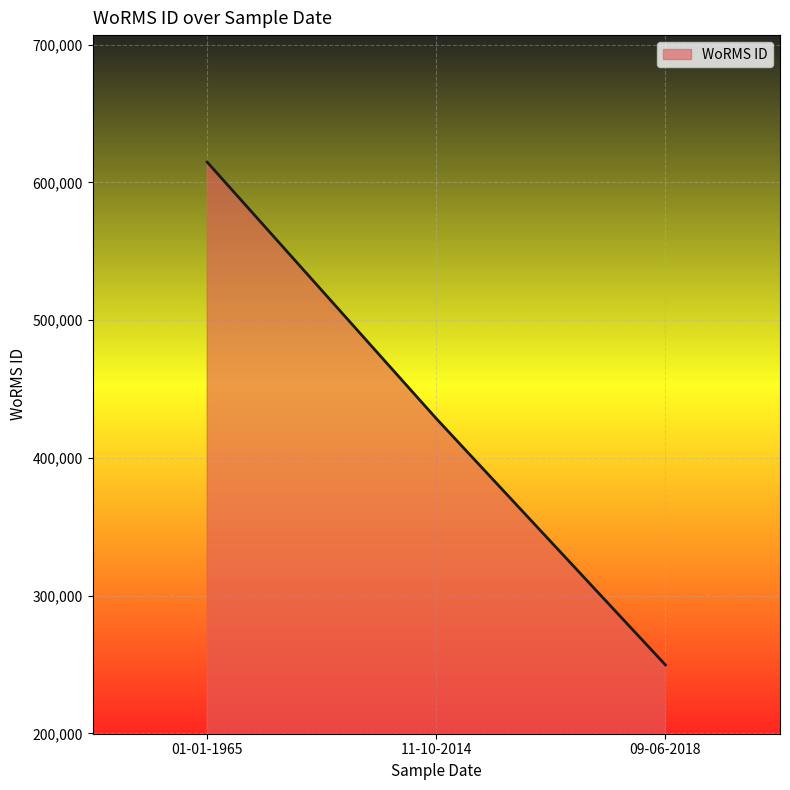

Rank the categories by value from highest to lowest.

01-01-1965, 11-10-2014, 09-06-2018